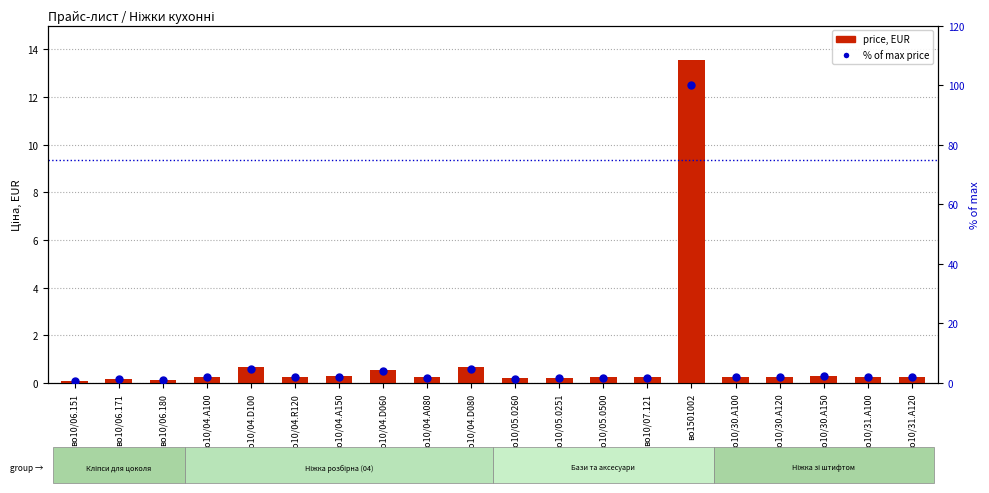

Reading left to right, transcribe all the data shown in this chart.

price, EUR: во10/06.151=0.1	во10/06.171=0.2	во10/06.180=0.1	во10/04.A100=0.2	во10/04.D100=0.7	во10/04.R120=0.3	во10/04.A150=0.3	во10/04.D060=0.5	во10/04.A080=0.2	во10/04.D080=0.7	во10/05.0260=0.2	во10/05.0251=0.2	во10/05.0500=0.2	во10/07.121=0.2	во1501002=13.6	во10/30.A100=0.2	во10/30.A120=0.3	во10/30.A150=0.3	во10/31.A100=0.2	во10/31.A120=0.3
% of max price: во10/06.151=0.7	во10/06.171=1.3	во10/06.180=1.0	во10/04.A100=1.8	во10/04.D100=4.8	во10/04.R120=2.0	во10/04.A150=2.1	во10/04.D060=4.0	во10/04.A080=1.7	во10/04.D080=4.8	во10/05.0260=1.5	во10/05.0251=1.6	во10/05.0500=1.8	во10/07.121=1.8	во1501002=100.0	во10/30.A100=1.8	во10/30.A120=2.0	во10/30.A150=2.2	во10/31.A100=1.8	во10/31.A120=2.0